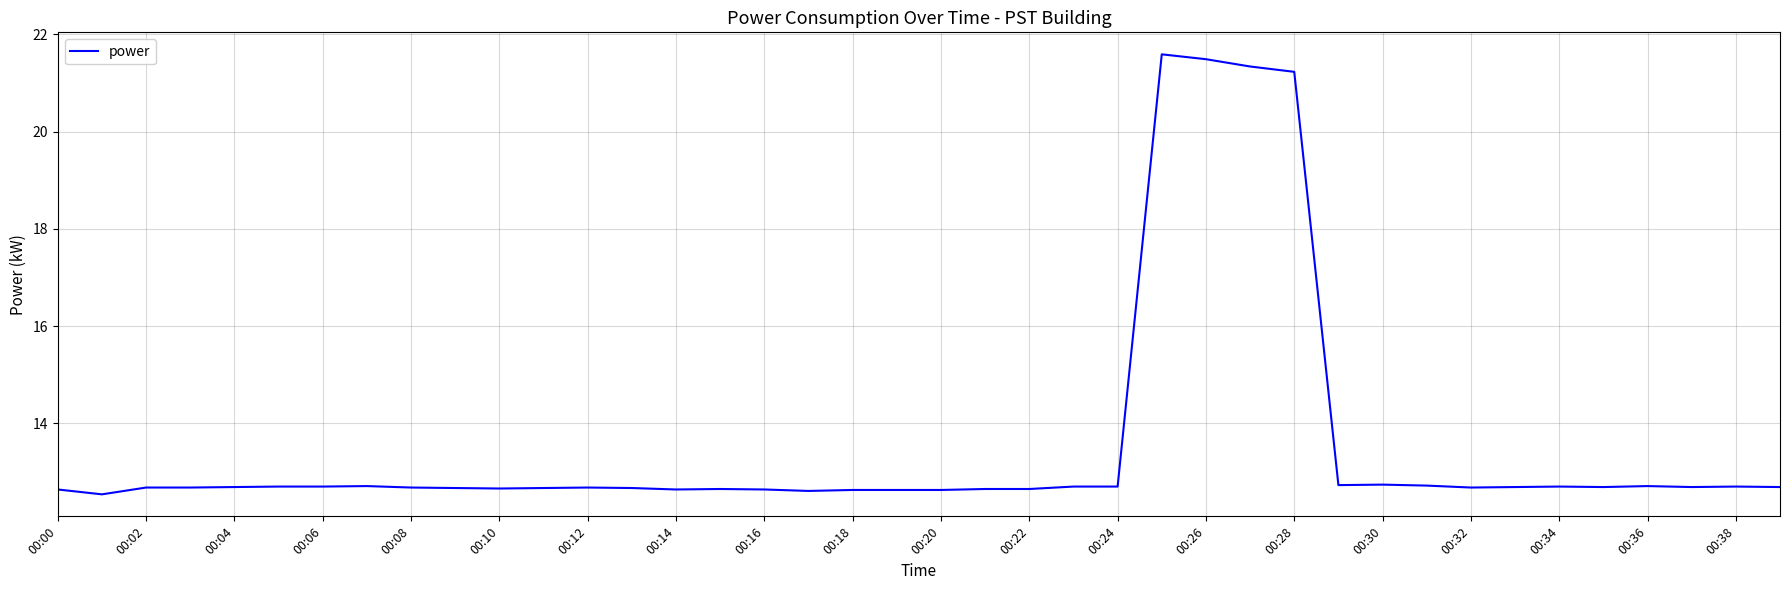

What is the maximum value shown in the chart?

21.6